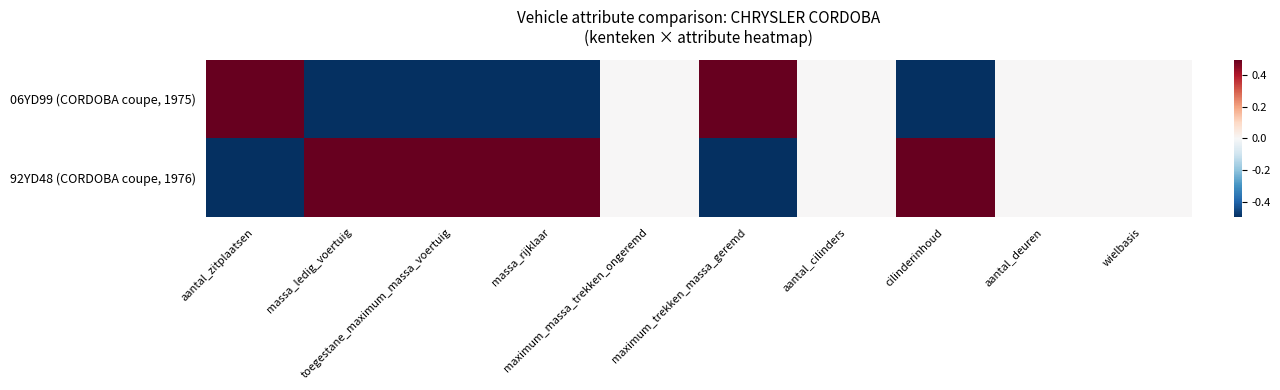

Reading left to right, what are all the values shown in this chart?

06YD99 (CORDOBA coupe, 1975): aantal_zitplaatsen=0.5	massa_ledig_voertuig=-0.5	toegestane_maximum_massa_voertuig=-0.5	massa_rijklaar=-0.5	maximum_massa_trekken_ongeremd=0.0	maximum_trekken_massa_geremd=0.5	aantal_cilinders=0.0	cilinderinhoud=-0.5	aantal_deuren=0.0	wielbasis=0.0
92YD48 (CORDOBA coupe, 1976): aantal_zitplaatsen=-0.5	massa_ledig_voertuig=0.5	toegestane_maximum_massa_voertuig=0.5	massa_rijklaar=0.5	maximum_massa_trekken_ongeremd=0.0	maximum_trekken_massa_geremd=-0.5	aantal_cilinders=0.0	cilinderinhoud=0.5	aantal_deuren=0.0	wielbasis=0.0